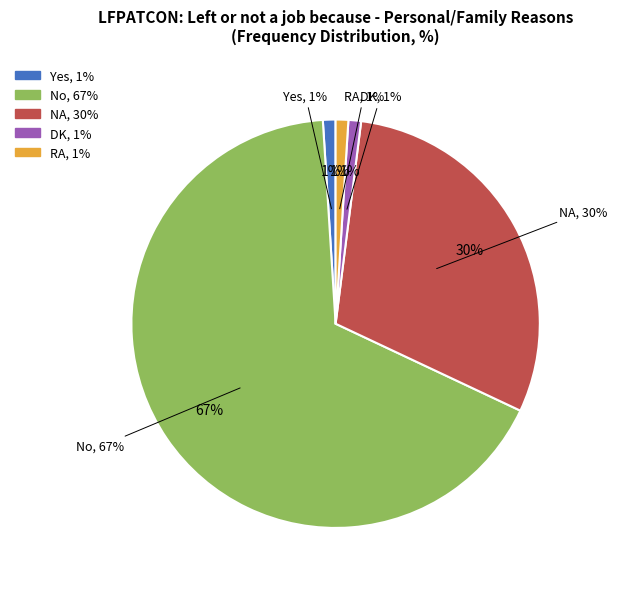

To the nearest percent, what is the average slice percentage?

20%